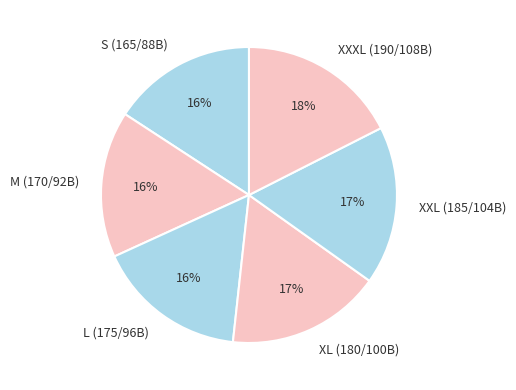

Does S (165/88B) account for over 50% of the chart?

No